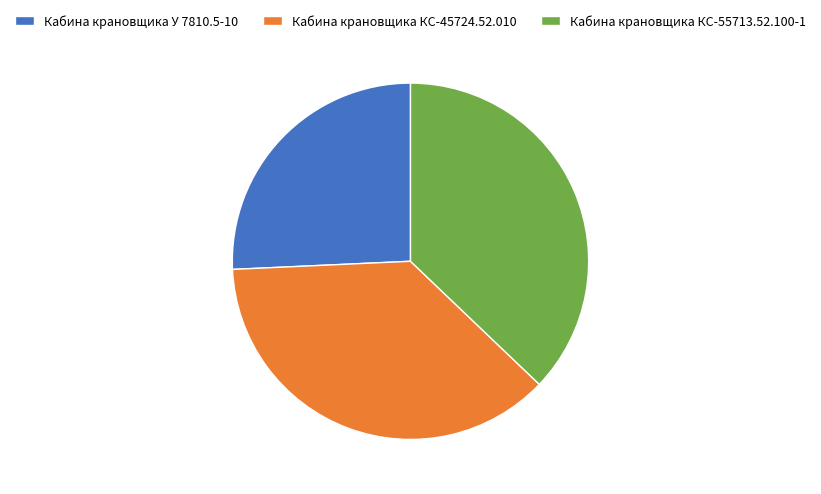

How many slices are in this pie chart?

3